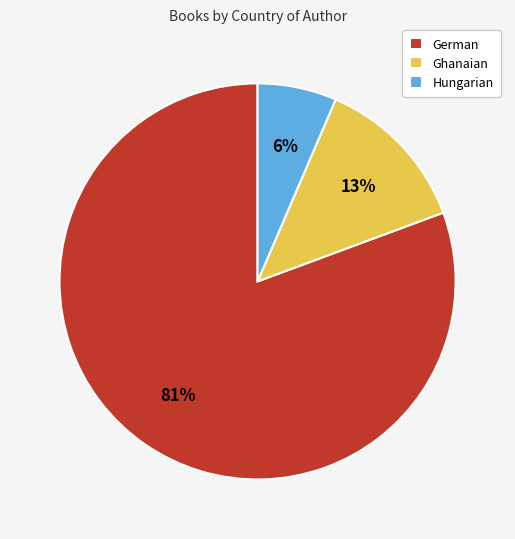

Combined, do German and Hungarian account for over 50%?

Yes